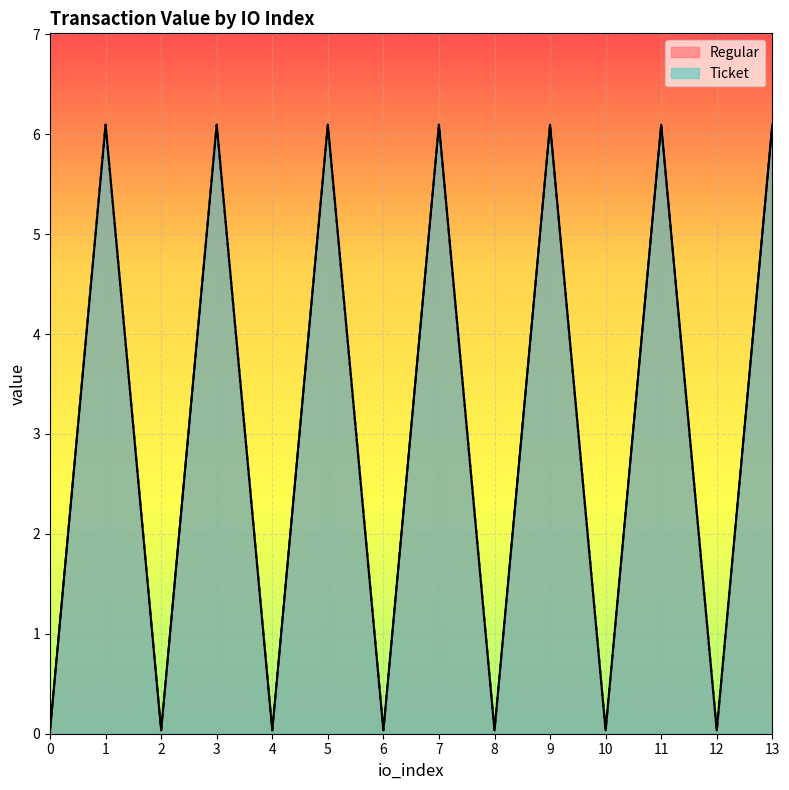

Reading left to right, transcribe all the data shown in this chart.

Regular: 0=0.0	1=6.1	2=0.0	3=6.1	4=0.0	5=6.1	6=0.0	7=6.1	8=0.0	9=6.1	10=0.0	11=6.1	12=0.0	13=6.1
Ticket: 0=0.0	1=6.1	2=0.0	3=6.1	4=0.0	5=6.1	6=0.0	7=6.1	8=0.0	9=6.1	10=0.0	11=6.1	12=0.0	13=6.1